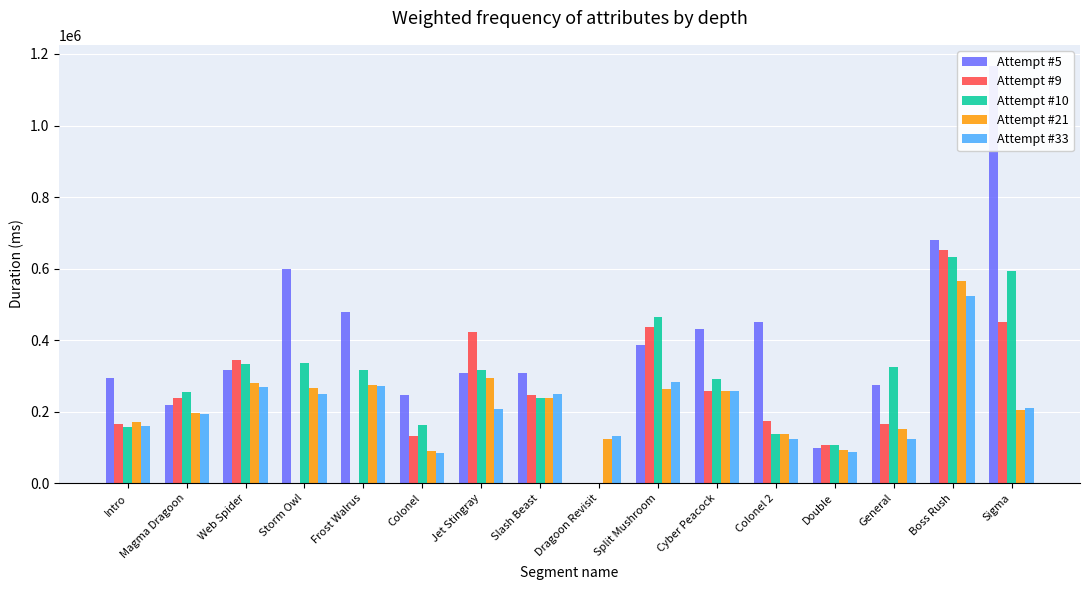

Reading left to right, what are all the values shown in this chart?

Attempt #5: Intro=293616	Magma Dragoon=218573	Web Spider=317199	Storm Owl=599285	Frost Walrus=479758	Colonel=246349	Jet Stingray=307274	Slash Beast=307731	Dragoon Revisit=0	Split Mushroom=386839	Cyber Peacock=432096	Colonel 2=452115	Double=98210	General=275606	Boss Rush=680838	Sigma=1167223
Attempt #9: Intro=165771	Magma Dragoon=237435	Web Spider=345235	Storm Owl=0	Frost Walrus=0	Colonel=132664	Jet Stingray=422545	Slash Beast=246184	Dragoon Revisit=0	Split Mushroom=437577	Cyber Peacock=257188	Colonel 2=173326	Double=107945	General=167065	Boss Rush=651797	Sigma=450021
Attempt #10: Intro=157317	Magma Dragoon=255516	Web Spider=333405	Storm Owl=336923	Frost Walrus=315517	Colonel=162561	Jet Stingray=317539	Slash Beast=238645	Dragoon Revisit=0	Split Mushroom=464770	Cyber Peacock=292776	Colonel 2=138975	Double=107518	General=324926	Boss Rush=633833	Sigma=593280
Attempt #21: Intro=171293	Magma Dragoon=196702	Web Spider=281132	Storm Owl=265022	Frost Walrus=275800	Colonel=88885	Jet Stingray=293801	Slash Beast=237879	Dragoon Revisit=123068	Split Mushroom=262213	Cyber Peacock=258490	Colonel 2=137719	Double=94358	General=151858	Boss Rush=566100	Sigma=203680
Attempt #33: Intro=161328	Magma Dragoon=194643	Web Spider=268904	Storm Owl=248310	Frost Walrus=270998	Colonel=84056	Jet Stingray=206273	Slash Beast=248362	Dragoon Revisit=132214	Split Mushroom=283064	Cyber Peacock=256809	Colonel 2=124658	Double=87291	General=123515	Boss Rush=524131	Sigma=210555